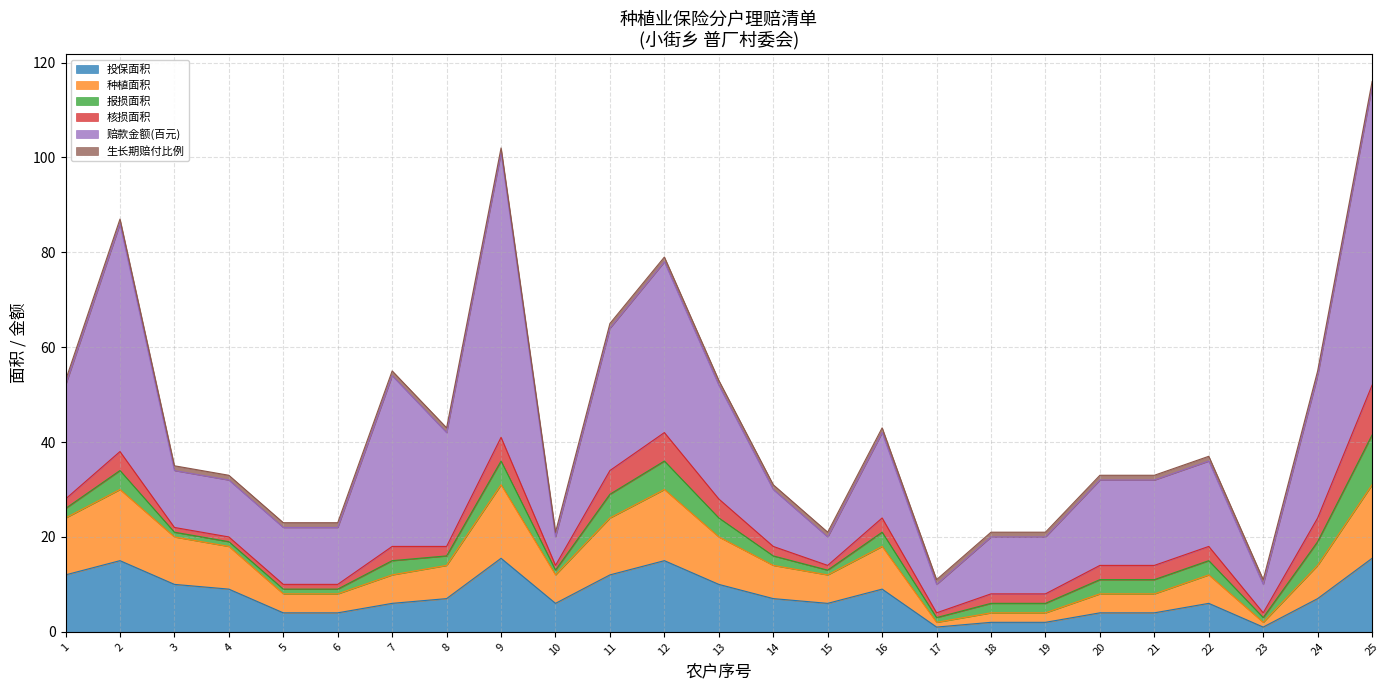

What are all the series names shown in the legend?

投保面积, 种植面积, 报损面积, 核损面积, 赔款金额(百元), 生长期赔付比例